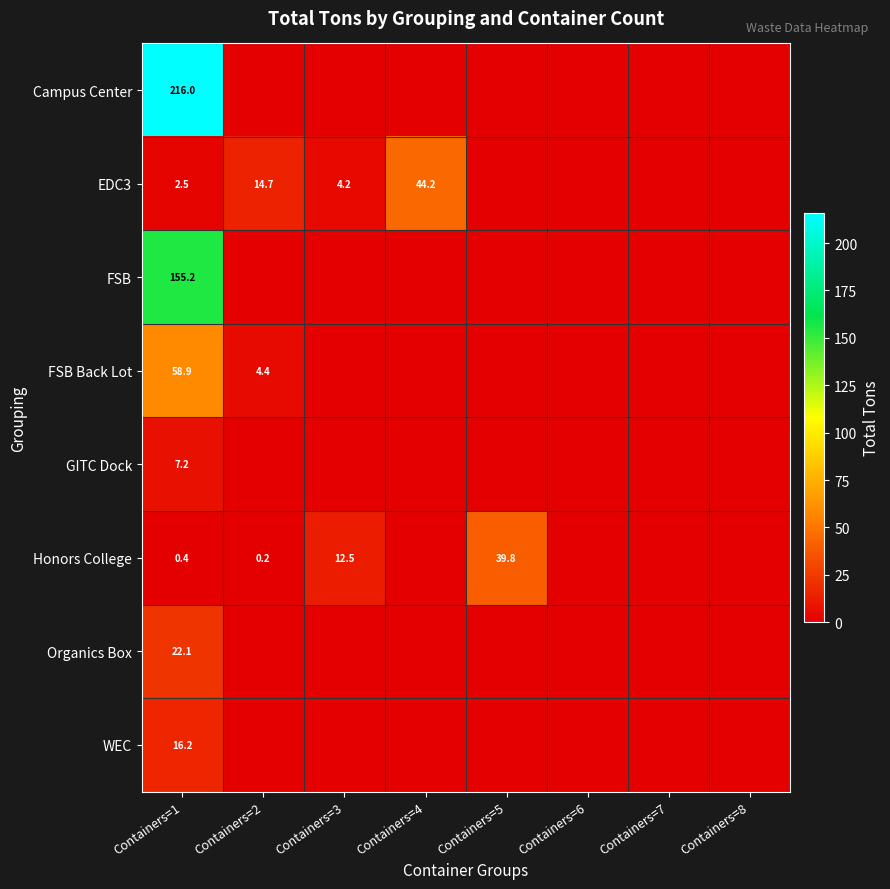

At how many categories does at least one series exceed 66?

1